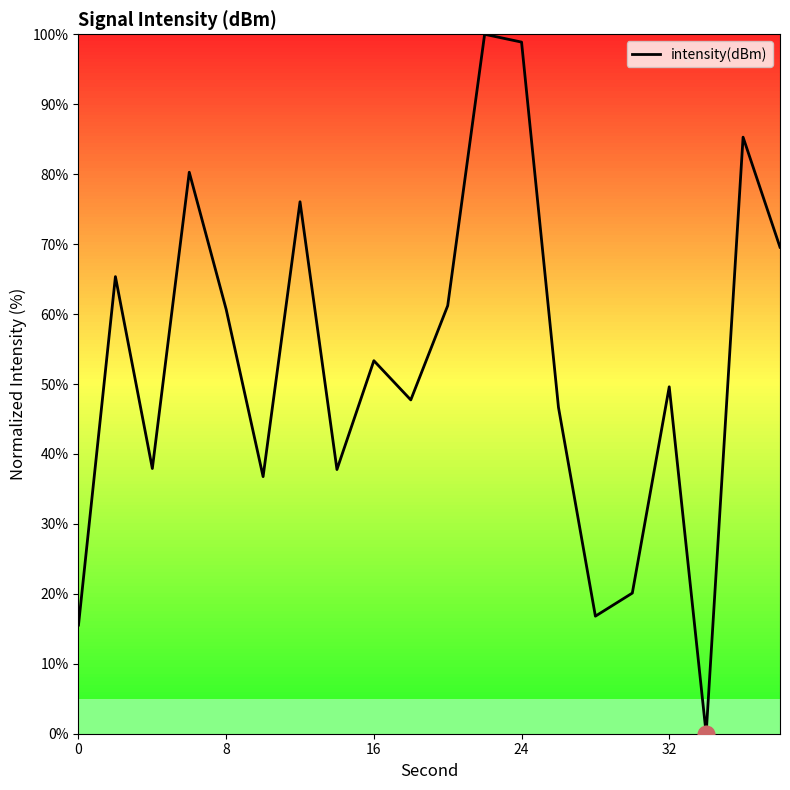

What is the maximum value shown in the chart?

100.0